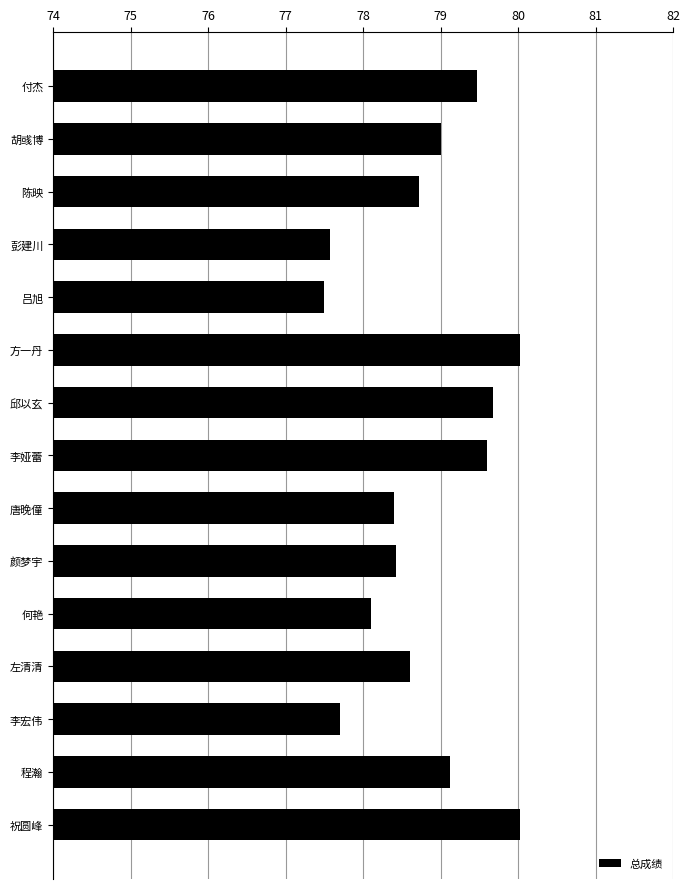

Count the number of categories in the chart.

15